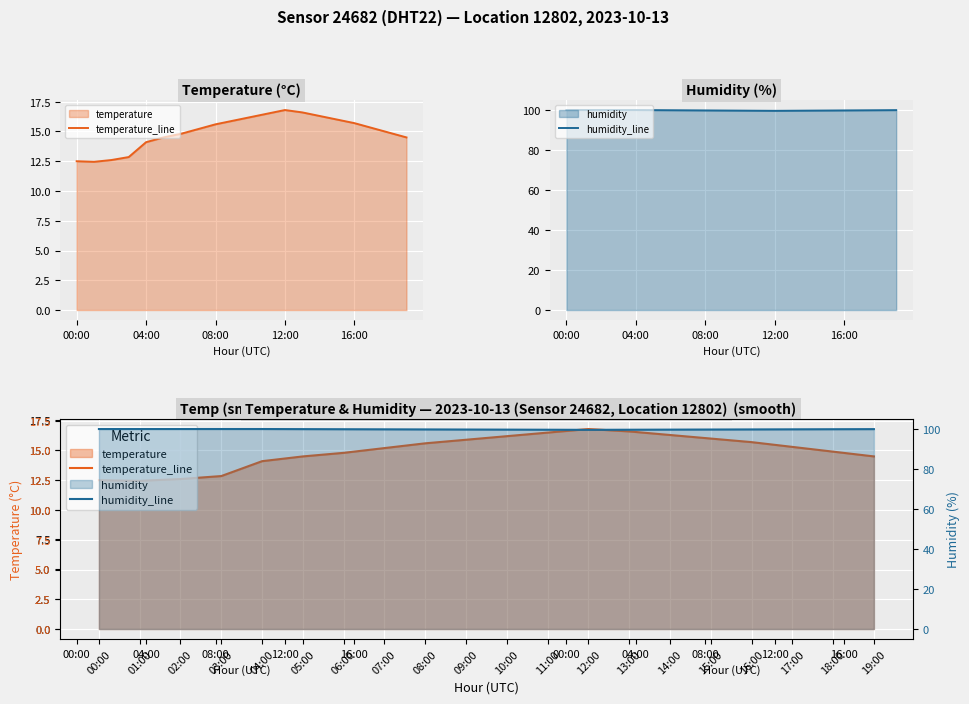

True or false: humidity_smooth_line and humidity_line intersect in this chart.

True